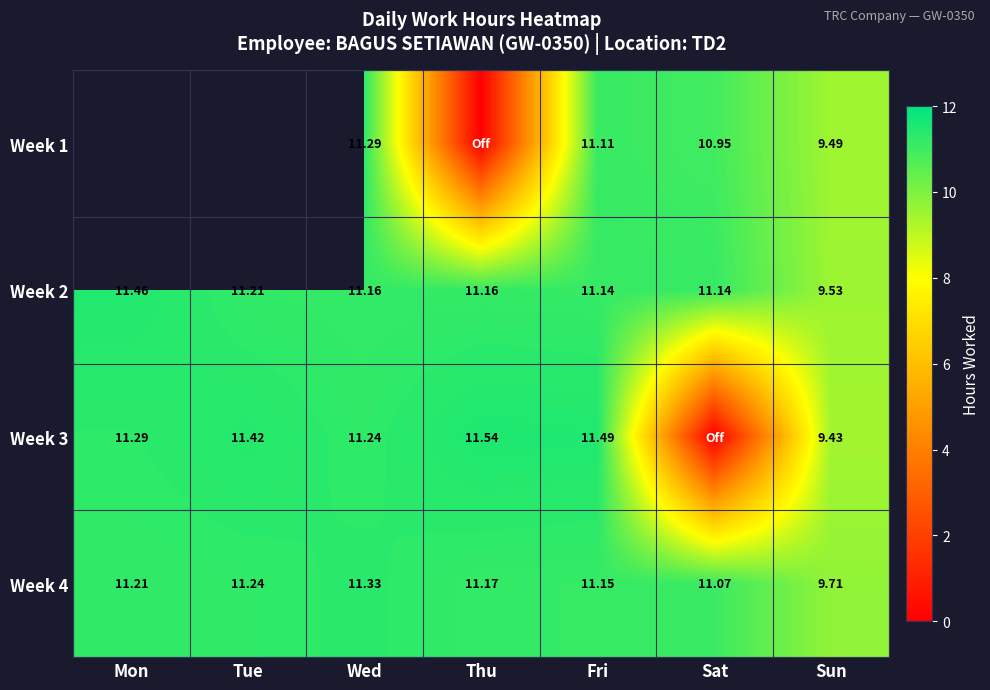

At which label does Week 4 first exceed 11?

Mon